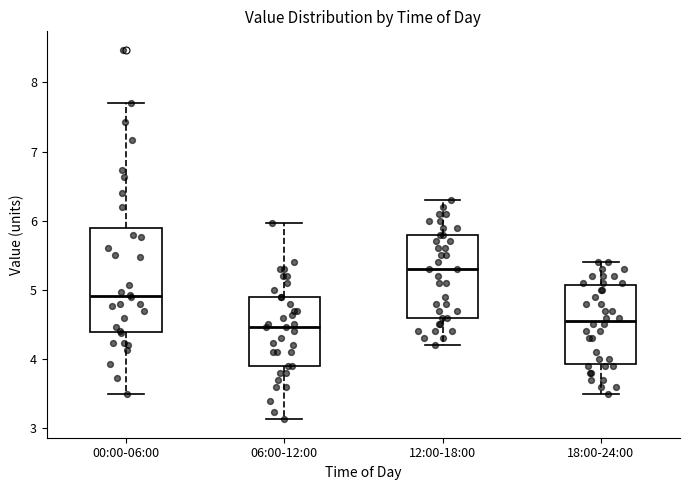

Which box is the tallest, from its lower edge to its upper edge?

00:00-06:00